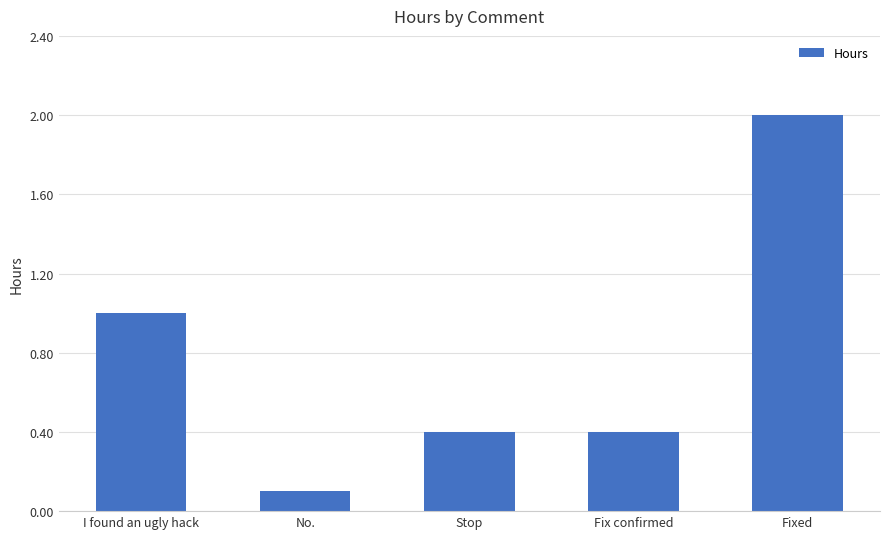

What is the label of the 3rd bar from the left?

Stop